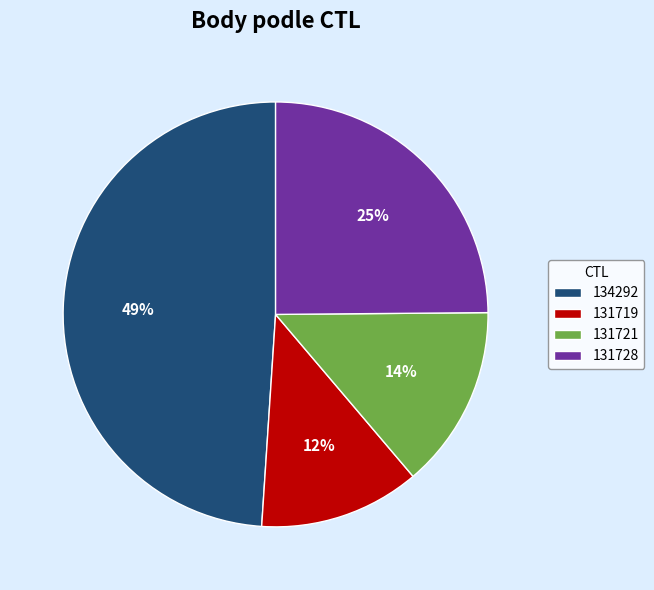

Is the sum of 134292 and 131719 greater than half?

Yes